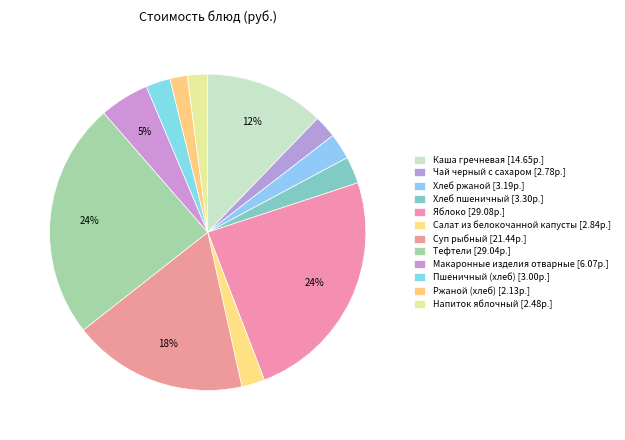

Count the number of slices in the pie.

12